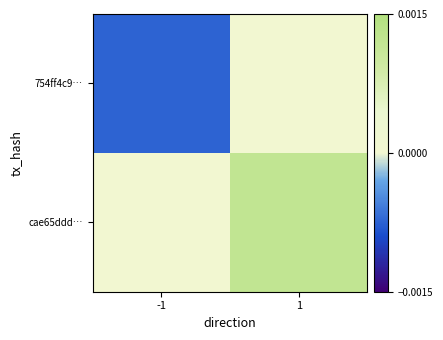

At how many categories does at least one series exceed 0?

1